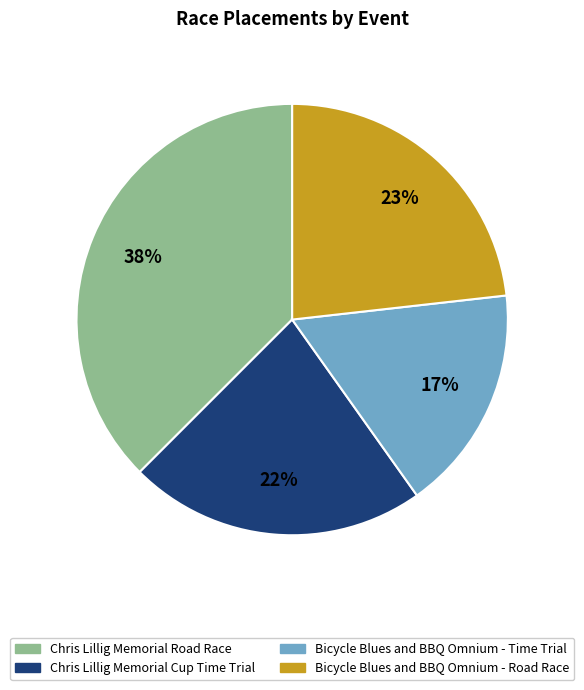

How many segments does this pie chart have?

4